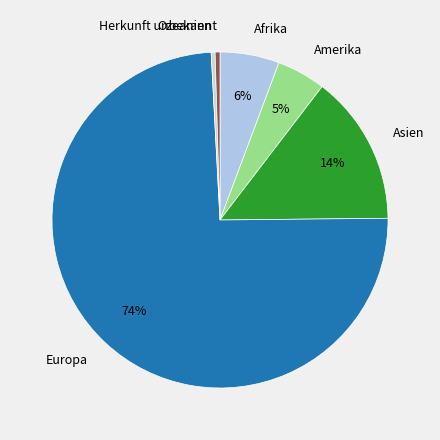

Which has a higher value, Amerika or Herkunft unbekannt?

Amerika